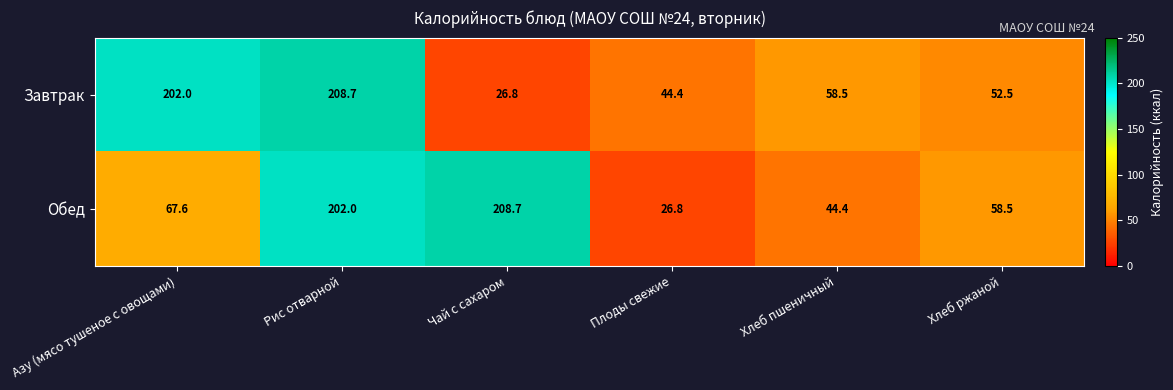

Reading right to left, list all the values displayed in this chart.

Завтрак: Хлеб ржаной=52.5	Хлеб пшеничный=58.5	Плоды свежие=44.4	Чай с сахаром=26.8	Рис отварной=208.7	Азу (мясо тушеное с овощами)=202.0
Обед: Хлеб ржаной=58.5	Хлеб пшеничный=44.4	Плоды свежие=26.8	Чай с сахаром=208.7	Рис отварной=202.0	Азу (мясо тушеное с овощами)=67.6